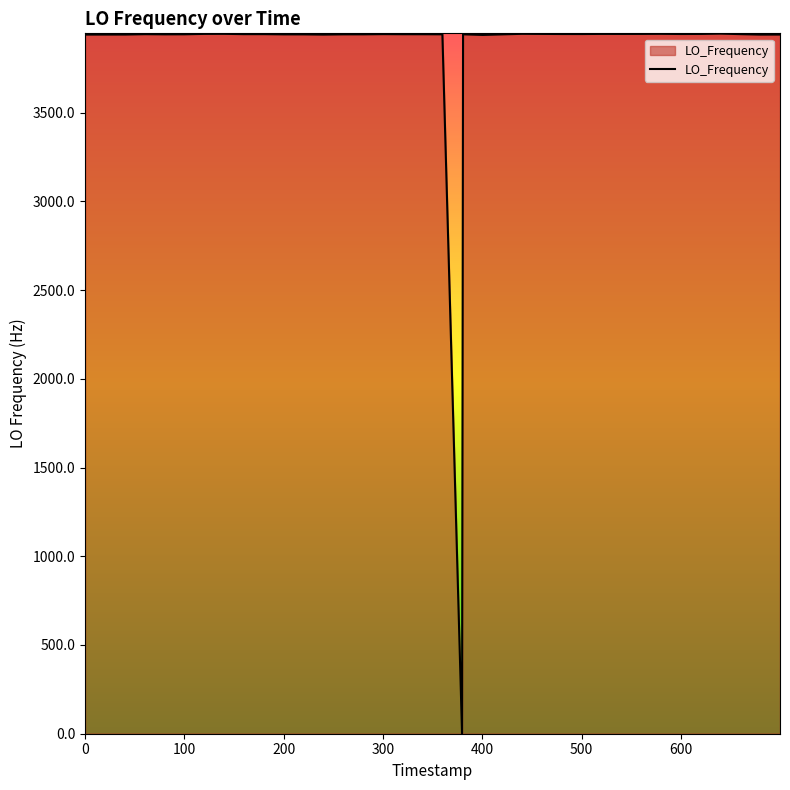

What is the maximum value shown in the chart?

3946.3